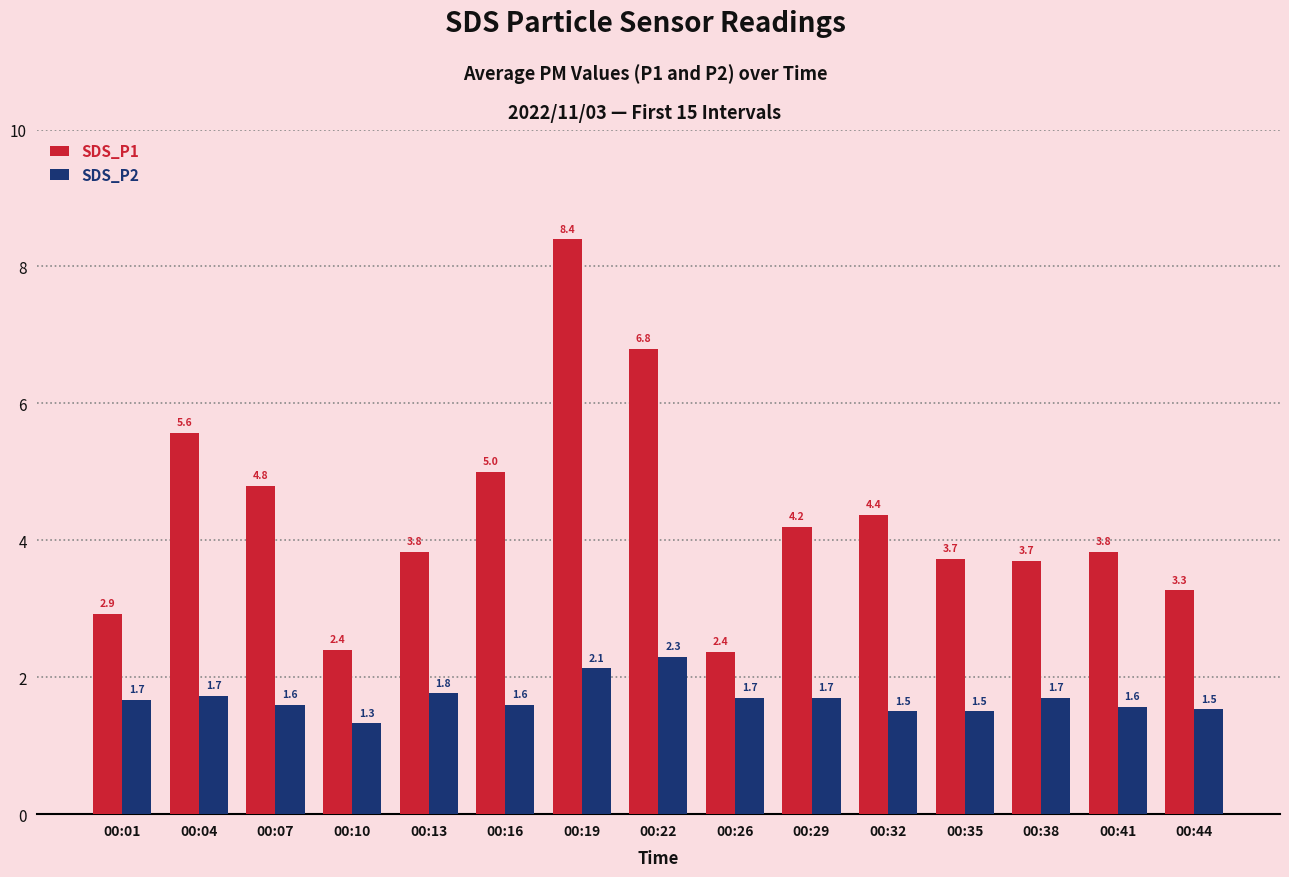

Which series has the largest range (max minus min)?

SDS_P1